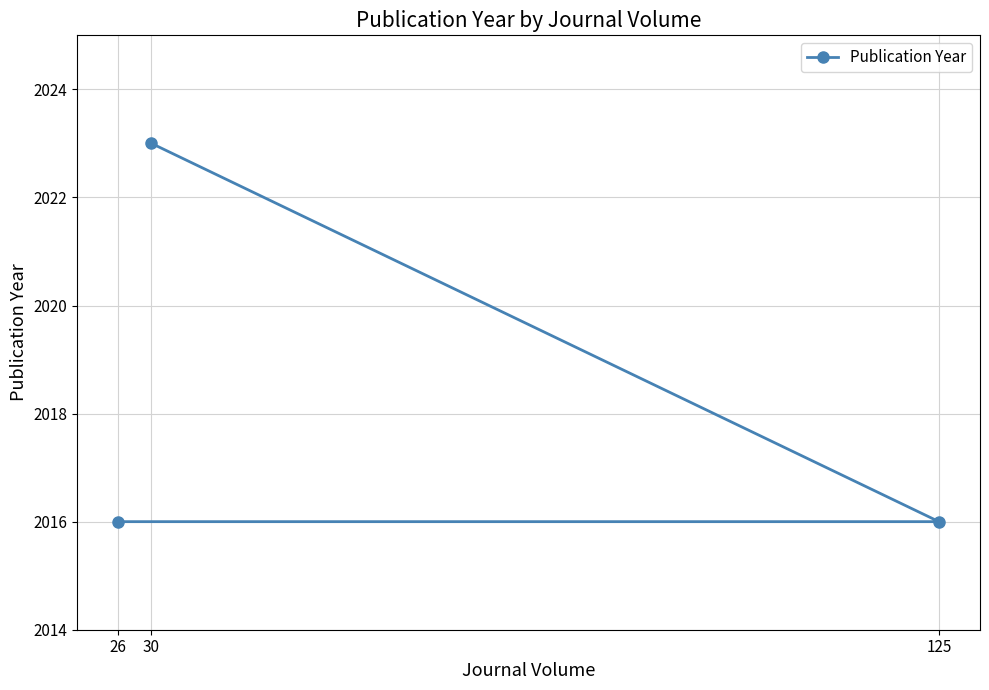

Count the values in the range 2016 to 2023.

3